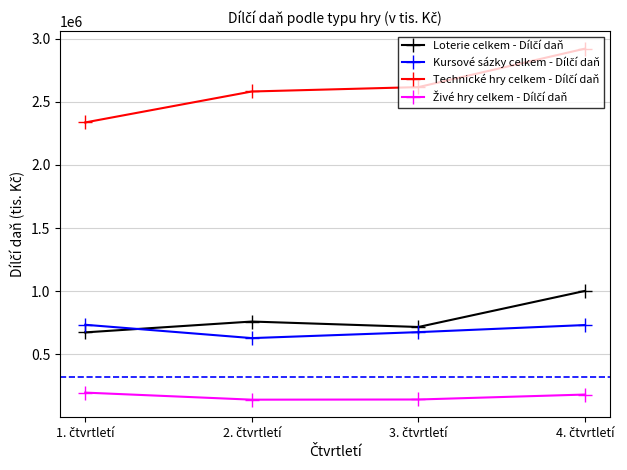

At how many categories does at least one series exceed 262283?

4